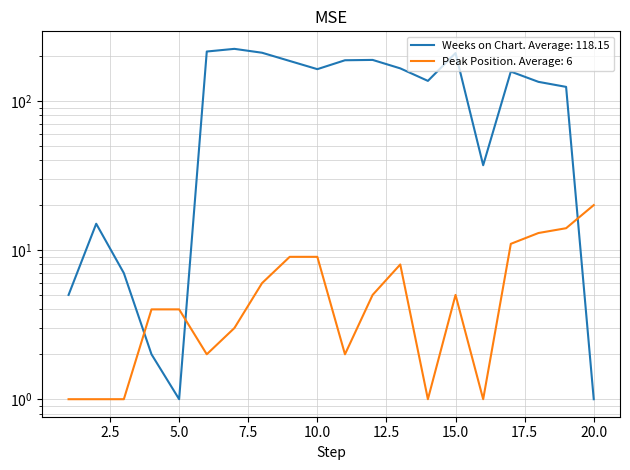

How many values in the Weeks on Chart series are below 157?

10